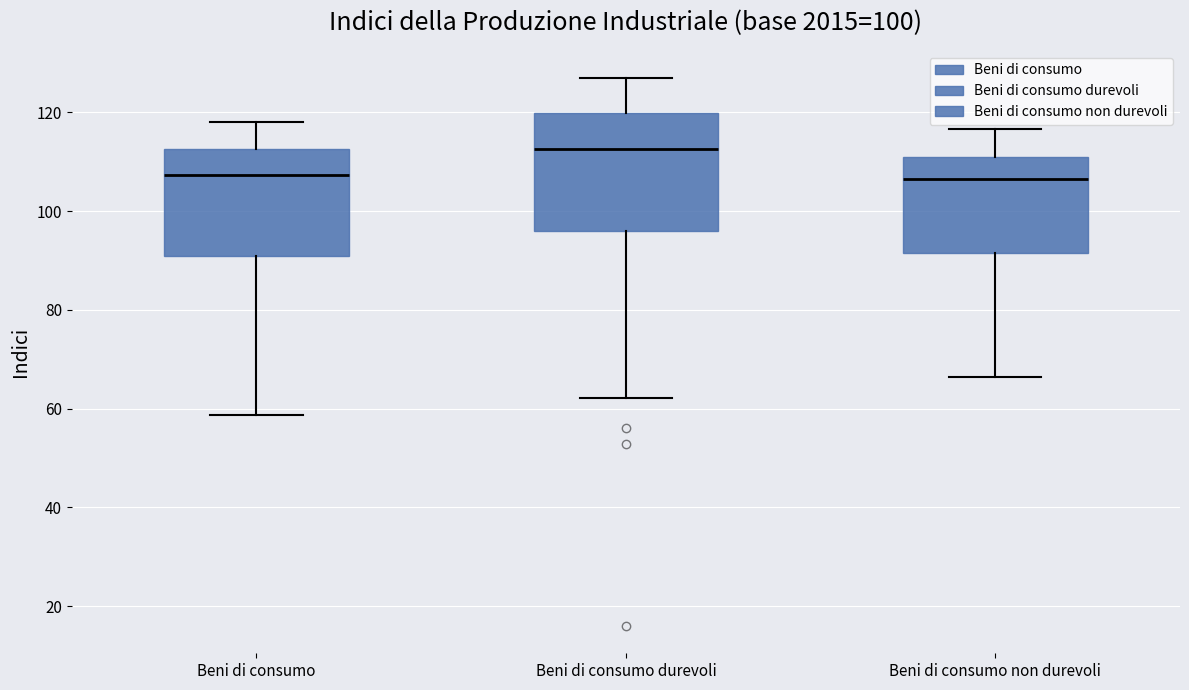

Where does the lower whisker of the box for Beni di consumo end on the y-axis? The values are not printed on the chart, so give them approximately, as read against the axis.

58